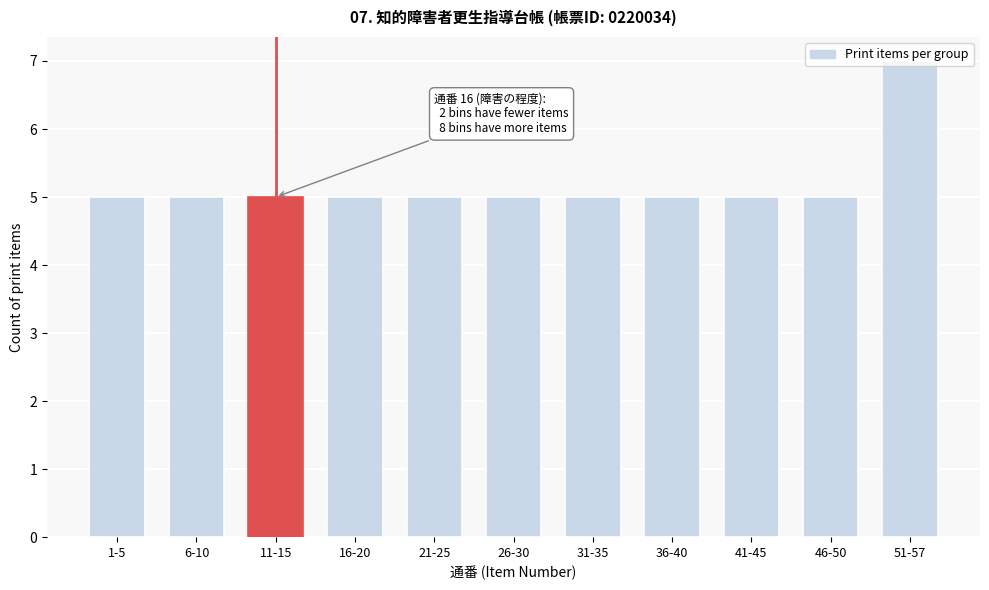

What is the minimum value shown in the chart?

5